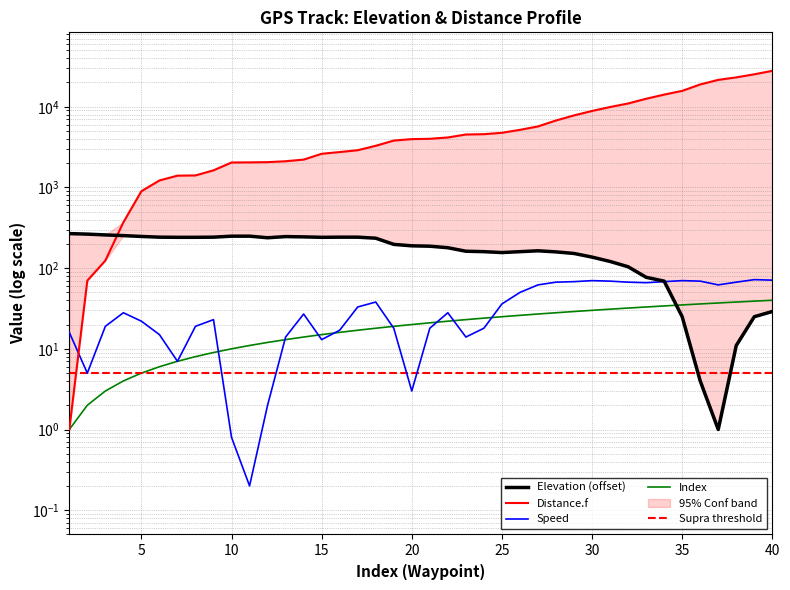

Reading left to right, list all the values displayed in this chart.

Elevation: 268.0	264.0	258.0	253.0	247.0	242.0	241.0	241.0	242.0	249.0	249.0	238.0	246.0	244.0	241.0	242.0	242.0	235.0	197.0	189.0	187.0	179.0	162.0	160.0	156.0	160.0	164.0	159.0	152.0	137.0	121.0	104.0	77.0	69.0	25.0	4.0	1.0	11.0	25.0	29.0
Distance.f: 1.0	70.0	124.0	370.0	898.0	1221.0	1400.0	1410.0	1630.0	2038.0	2046.0	2058.0	2113.0	2214.0	2614.0	2746.0	2895.0	3283.0	3811.0	3973.0	4009.0	4165.0	4530.0	4572.0	4756.0	5177.0	5705.0	6761.0	7817.0	8873.0	9929.0	10985.0	12569.0	14153.0	15737.0	18905.0	21545.0	23129.0	25241.0	27881.0
Speed: 16.0	5.0	19.0	28.0	22.0	15.0	7.0	19.0	23.0	0.8	0.2	2.0	14.0	27.0	13.0	17.0	33.0	38.0	18.0	3.0	18.0	28.0	14.0	18.0	36.0	50.0	62.0	67.0	68.0	70.0	69.0	67.0	66.0	68.0	70.0	69.0	62.0	67.0	72.0	71.0
Index: 1.0	2.0	3.0	4.0	5.0	6.0	7.0	8.0	9.0	10.0	11.0	12.0	13.0	14.0	15.0	16.0	17.0	18.0	19.0	20.0	21.0	22.0	23.0	24.0	25.0	26.0	27.0	28.0	29.0	30.0	31.0	32.0	33.0	34.0	35.0	36.0	37.0	38.0	39.0	40.0